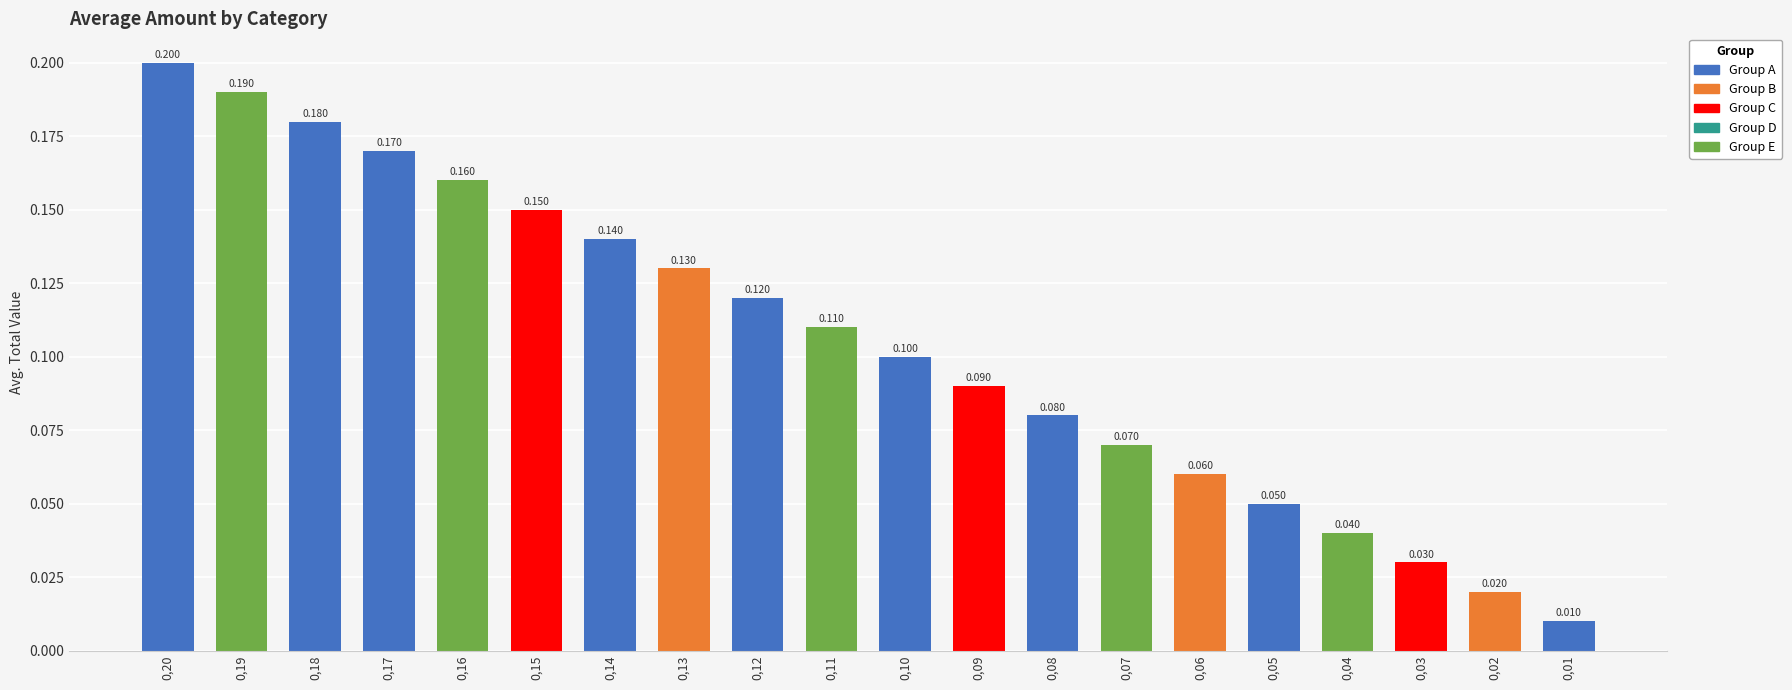

How many bars are there in total?

20